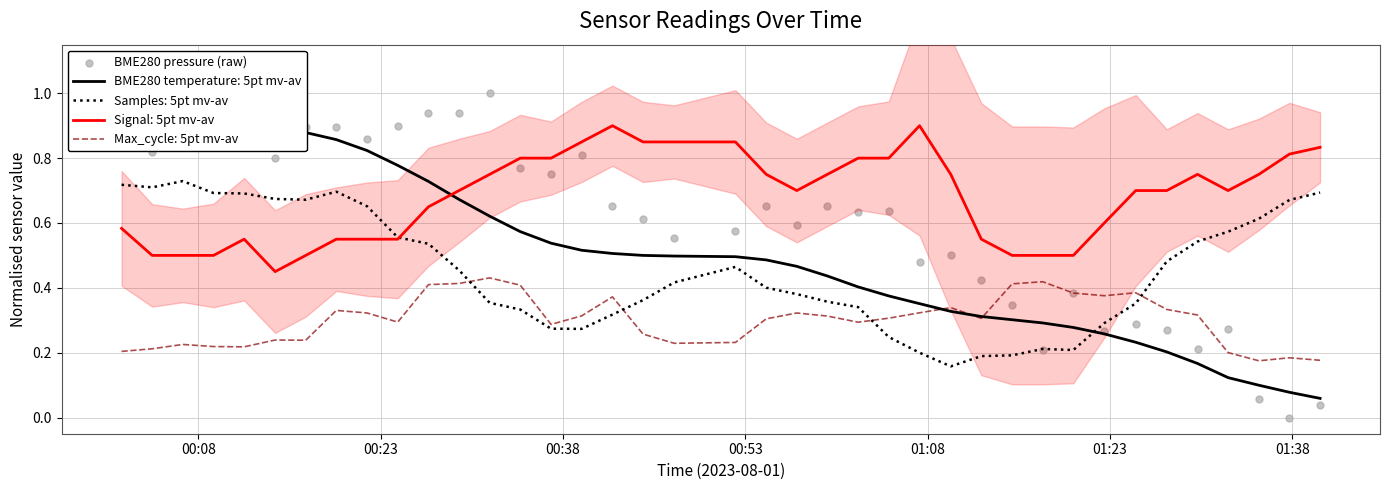

True or false: Signal: 5pt mv-av and Max_cycle: 5pt mv-av cross at least once.

False